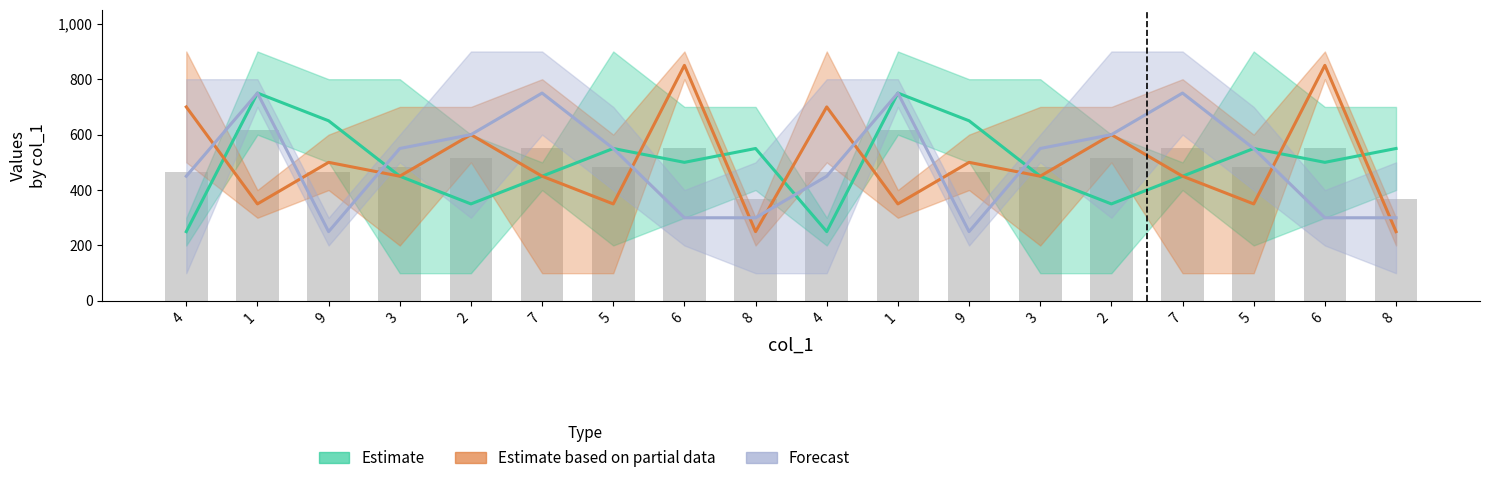

How many data points in Estimate are less than 500?

8